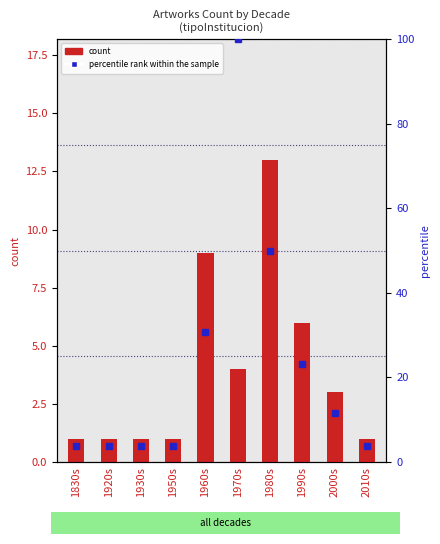

What is the sum of all count values?

40.0